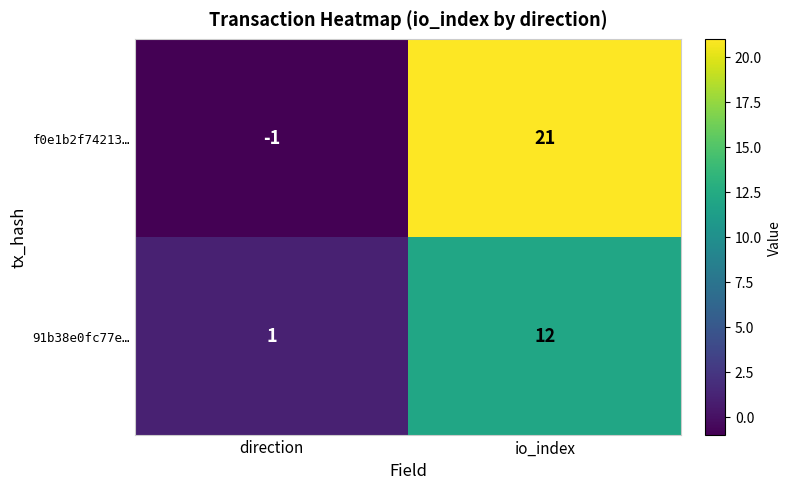

Reading left to right, extract all data points from this chart.

f0e1b2f74213…: direction=-1	io_index=21
91b38e0fc77e…: direction=1	io_index=12